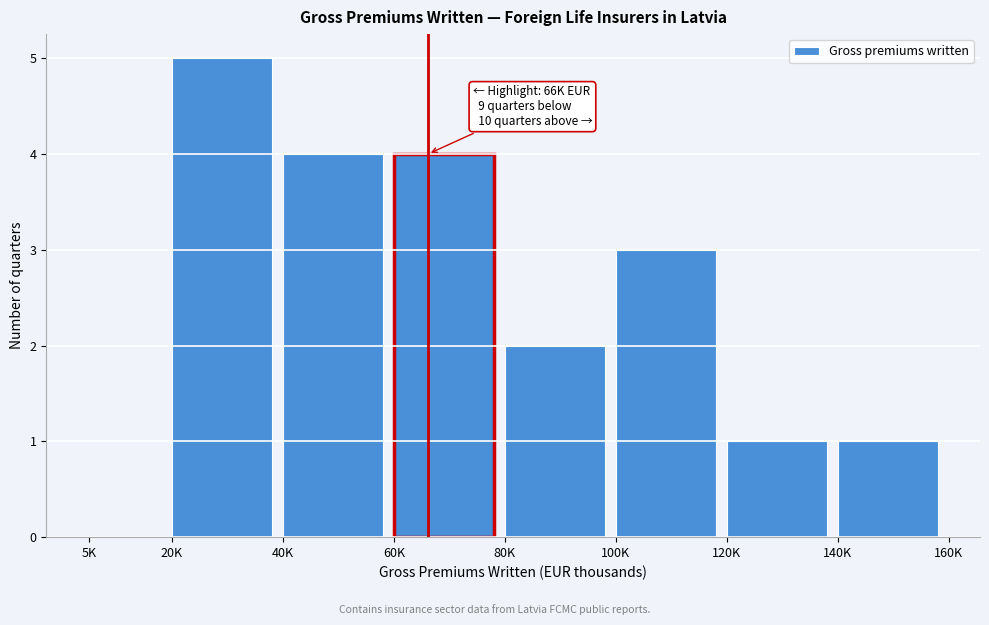

Reading left to right, transcribe all the data shown in this chart.

5K=0	20K=5	40K=4	60K=4	80K=2	100K=3	120K=1	140K=1